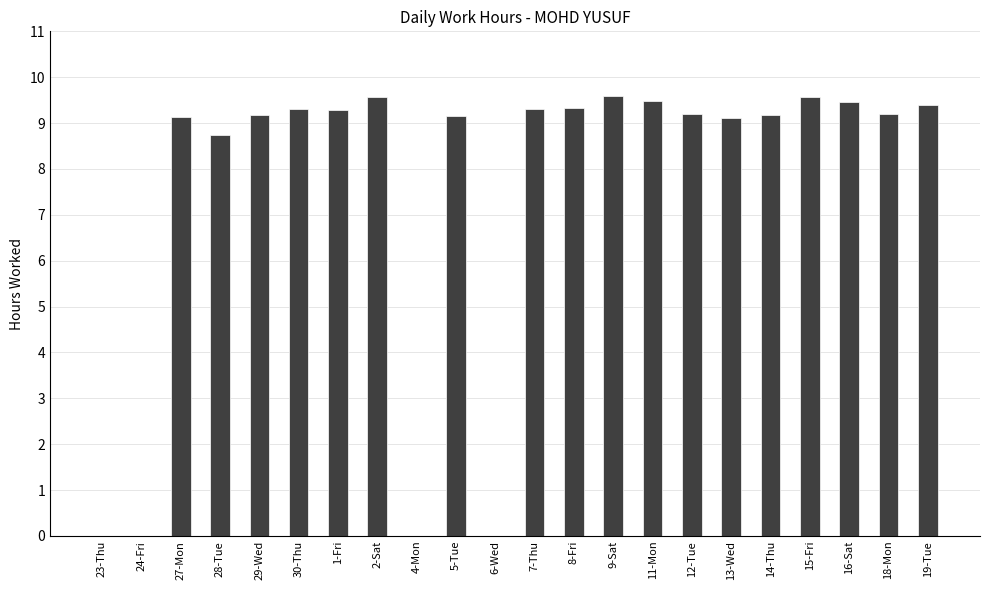

Which has a higher value, 19-Tue or 6-Wed?

19-Tue